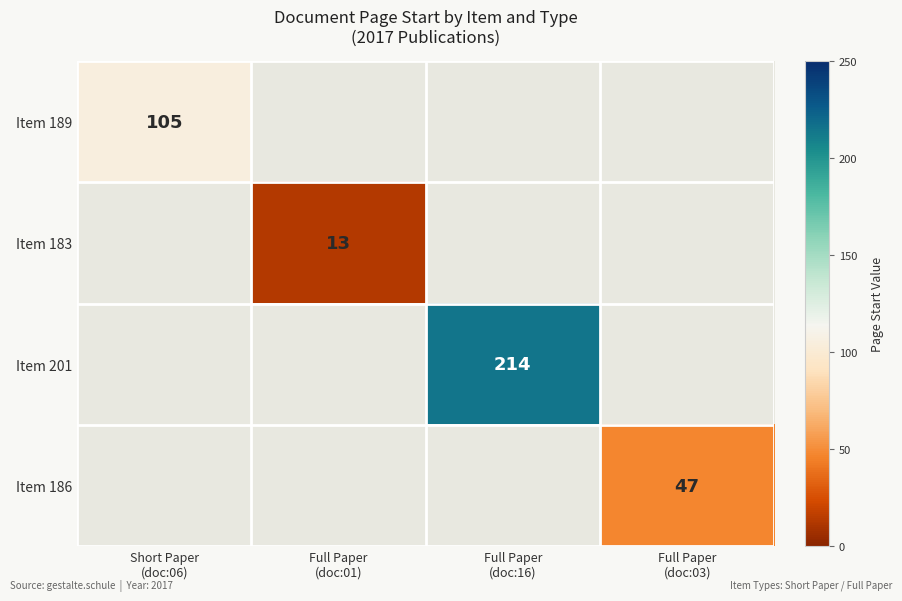

What is the maximum value shown in the chart?

214.0